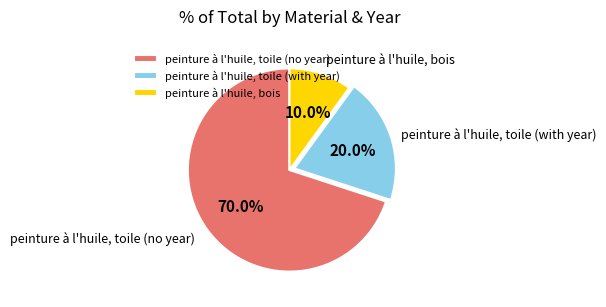

To the nearest percent, what is the average slice percentage?

33%